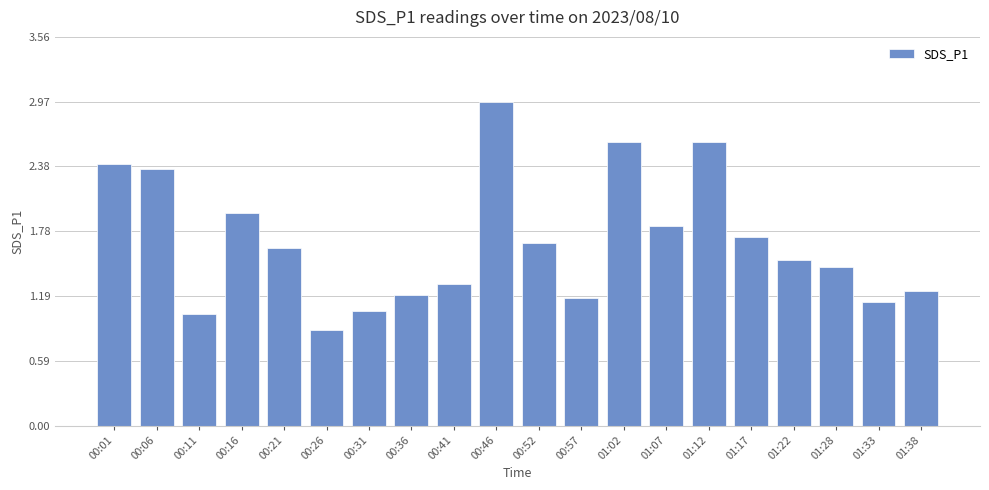

Where is the data nearest to the value 1?

00:11